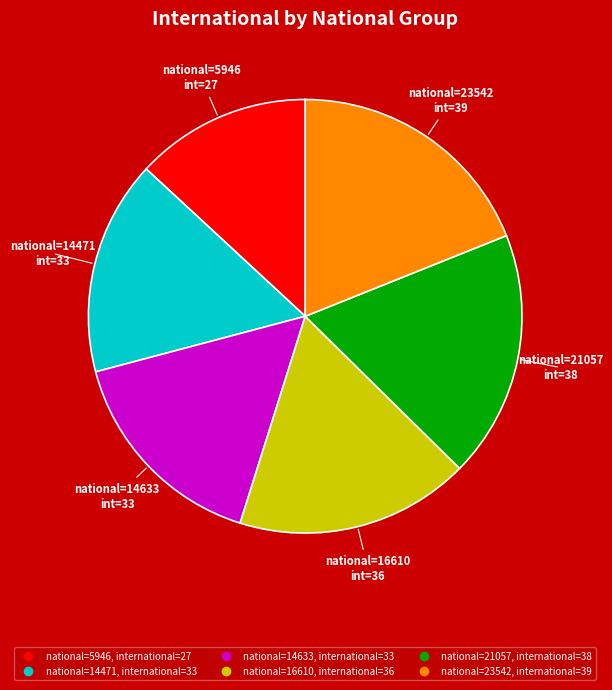

Is there a majority slice in this chart?

No